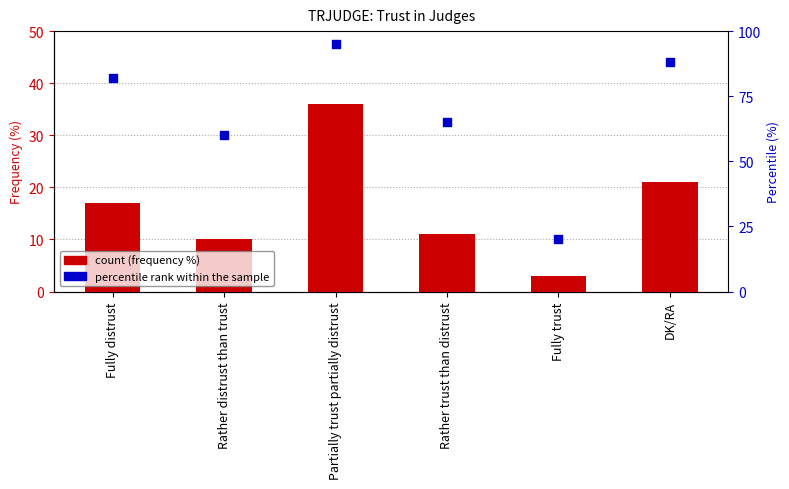

At which category is the sum across all series the highest?

Partially trust partially distrust